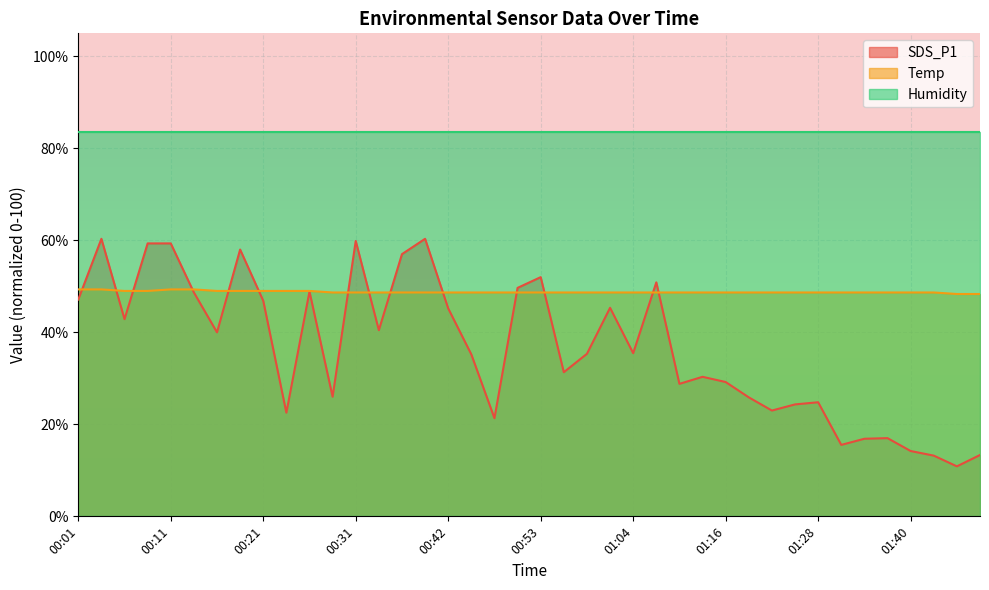

True or false: SDS_P1 and Temp cross at least once.

True